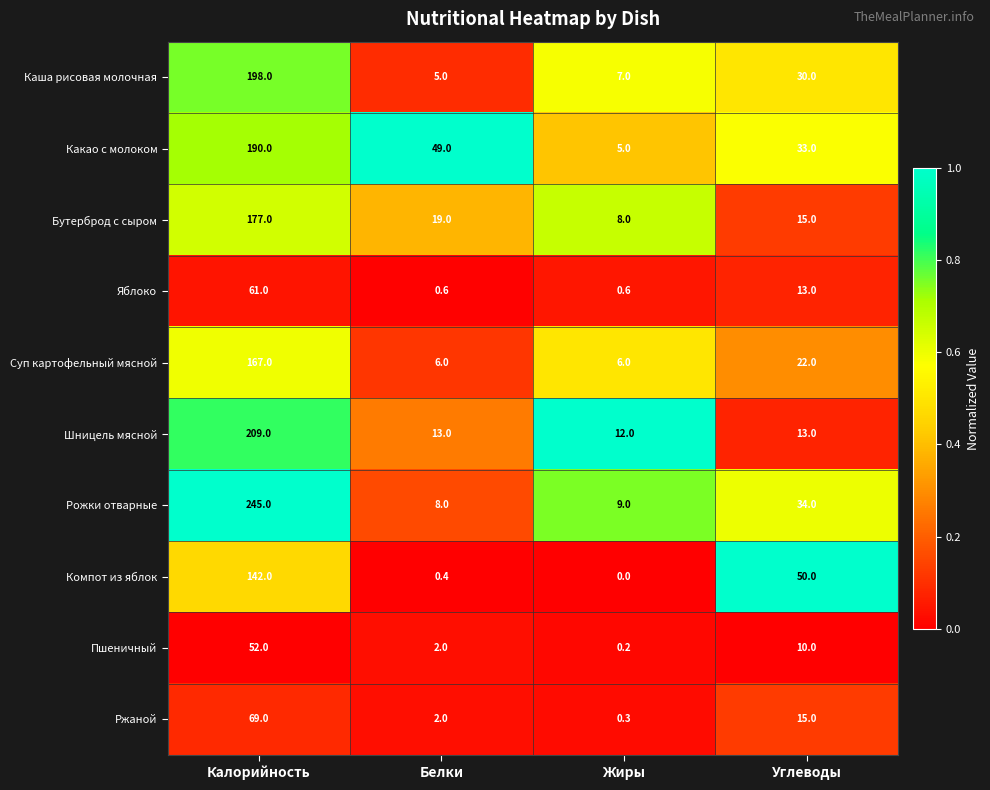

What is the difference between the second highest and second lowest values in the Яблоко series?

12.4